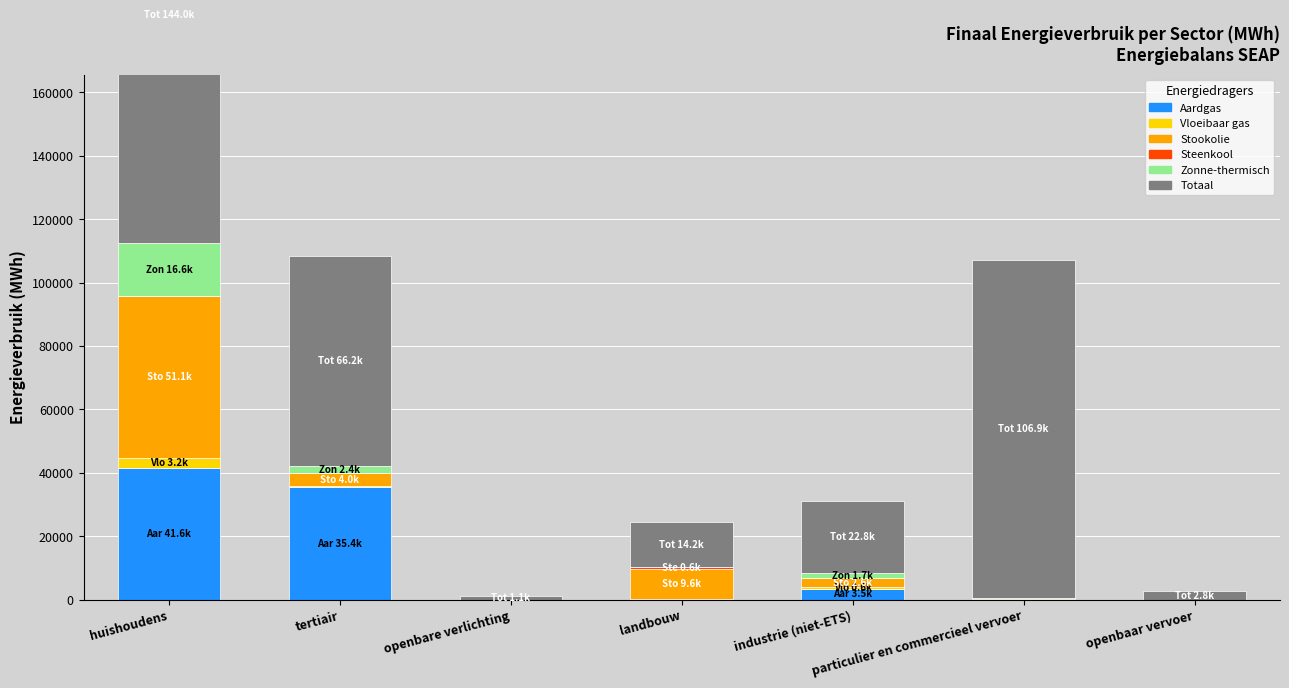

Rank the series at huishoudens from highest to lowest value.

Totaal, Stookolie, Aardgas, Zonne-thermisch, Vloeibaar gas, Steenkool